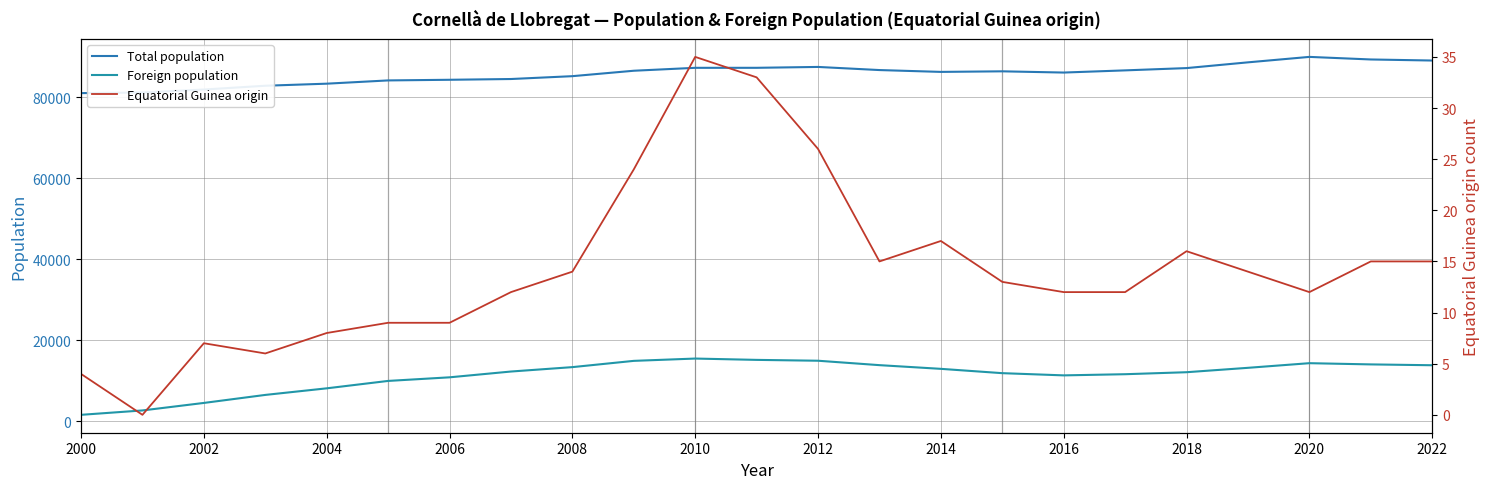

Reading left to right, transcribe all the data shown in this chart.

Total population: 80998	81145	81881	82817	83327	84131	84289	84477	85180	86519	87240	87243	87458	86687	86234	86376	86072	86610	87173	88592	89936	89300	89039
Foreign population: 1613	2694	4547	6525	8151	9978	10867	12297	13383	14929	15498	15171	14961	13870	12959	11893	11348	11635	12127	13212	14356	14055	13847
Equatorial Guinea origin: 4	0	7	6	8	9	9	12	14	24	35	33	26	15	17	13	12	12	16	14	12	15	15